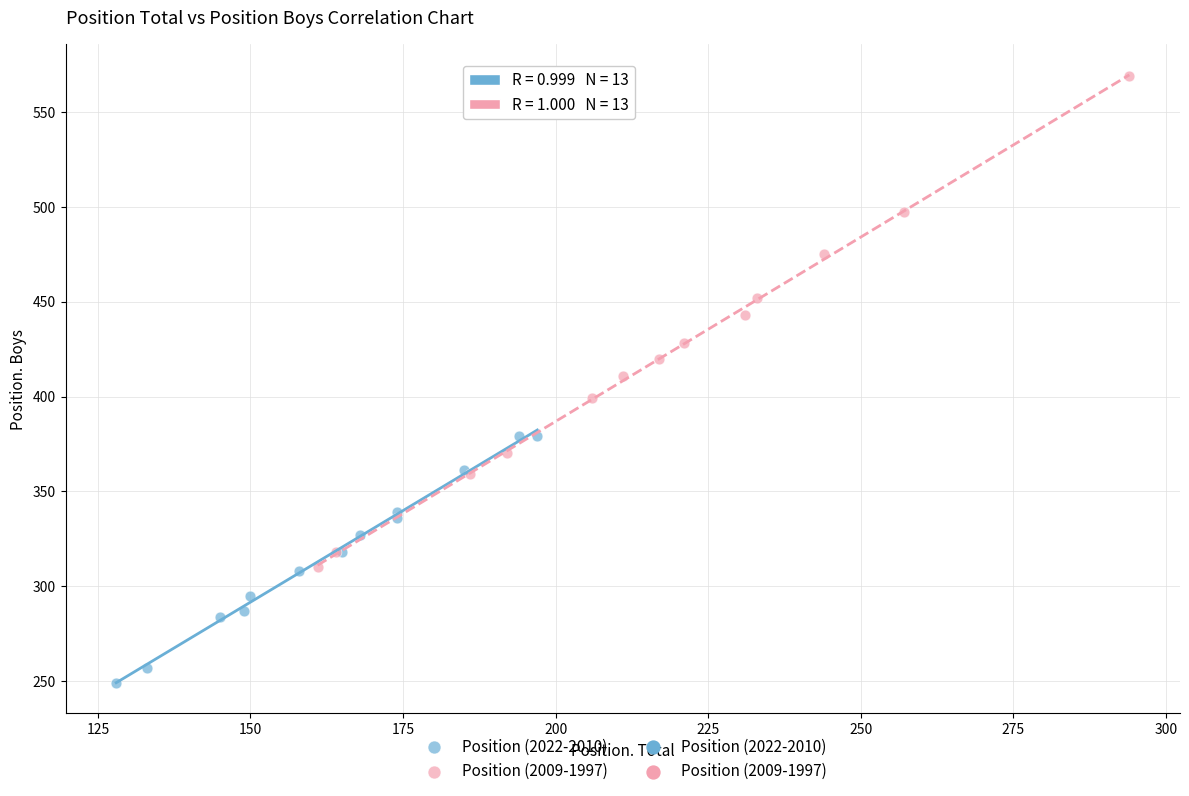

Which series has the widest spread of Y values?

Position (2009-1997)